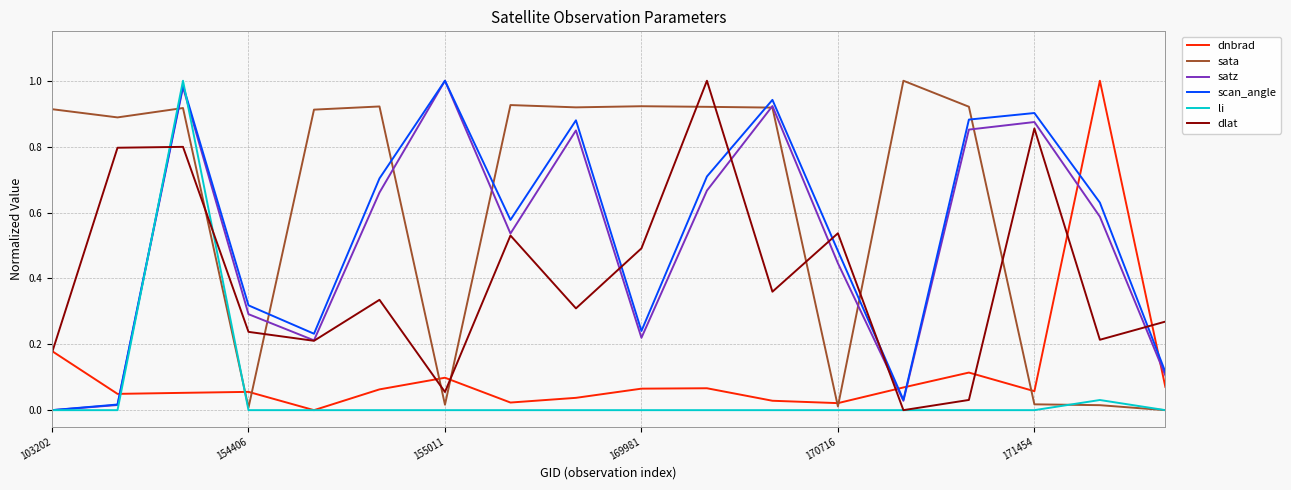

Which series has the largest total across all categories?

sata